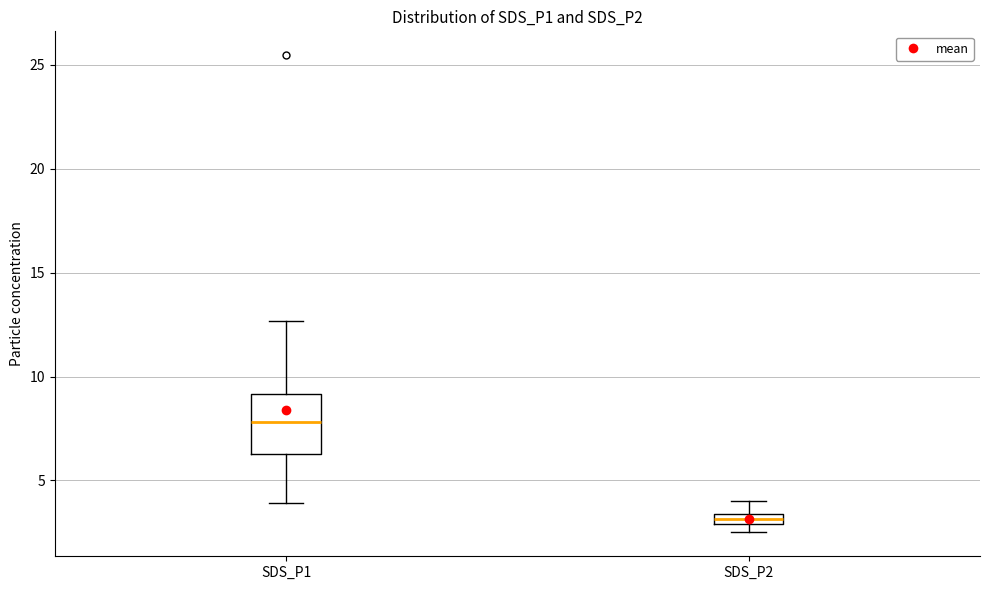

Which box is the tallest, from its lower edge to its upper edge?

SDS_P1